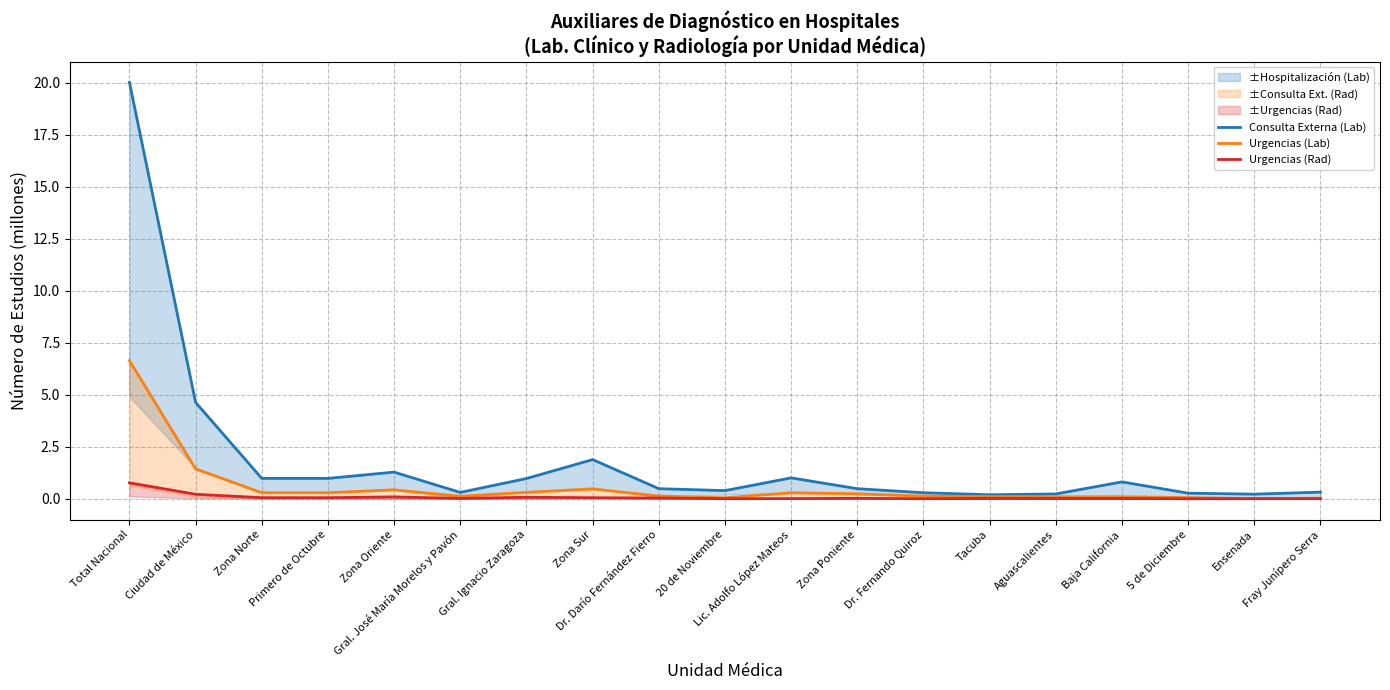

What is the label of the 5th point from the left?

Zona Oriente